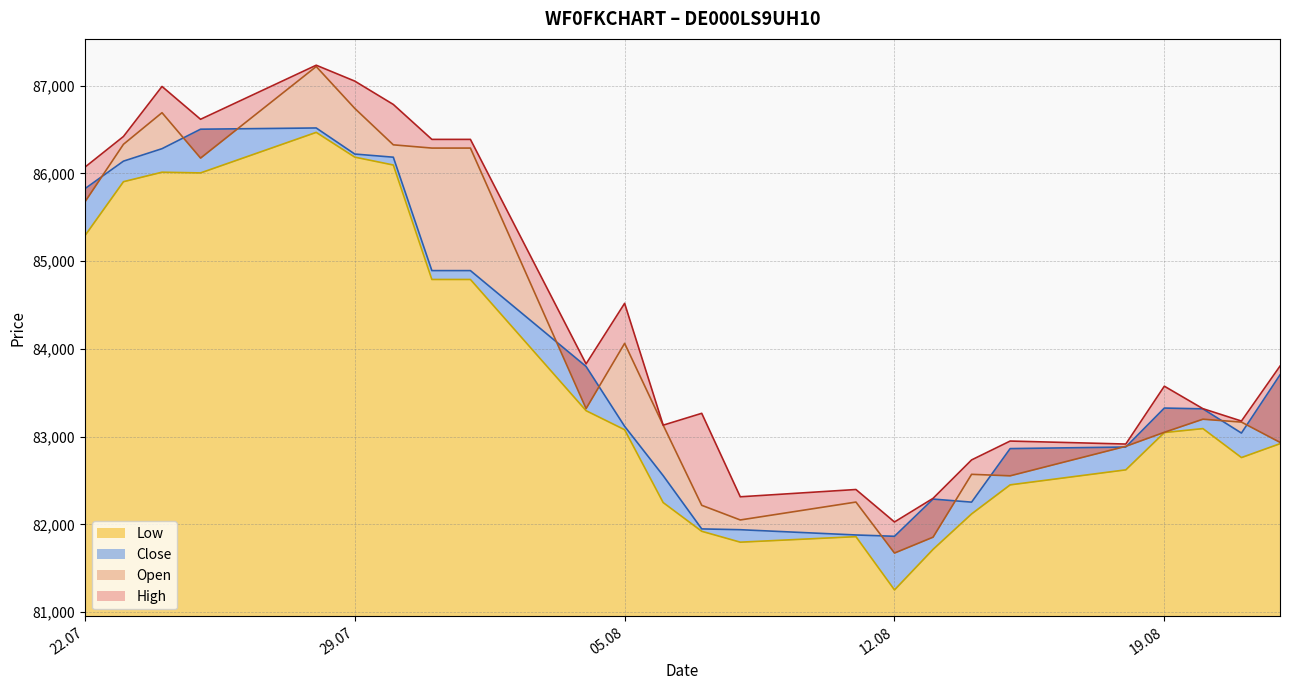

What is the lowest value of the Low series?

81254